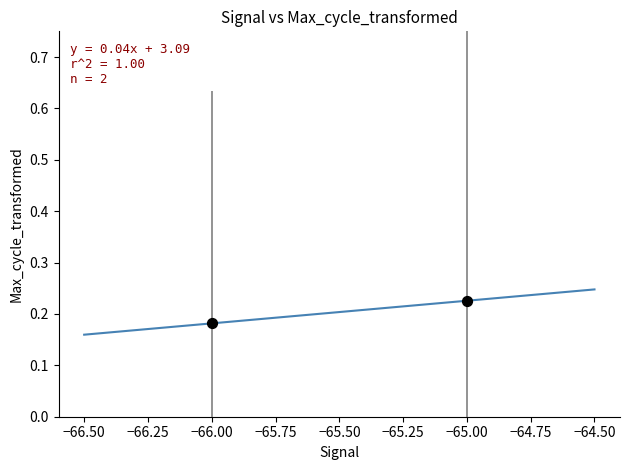

What is the range of X values (max minus min)?

1.0